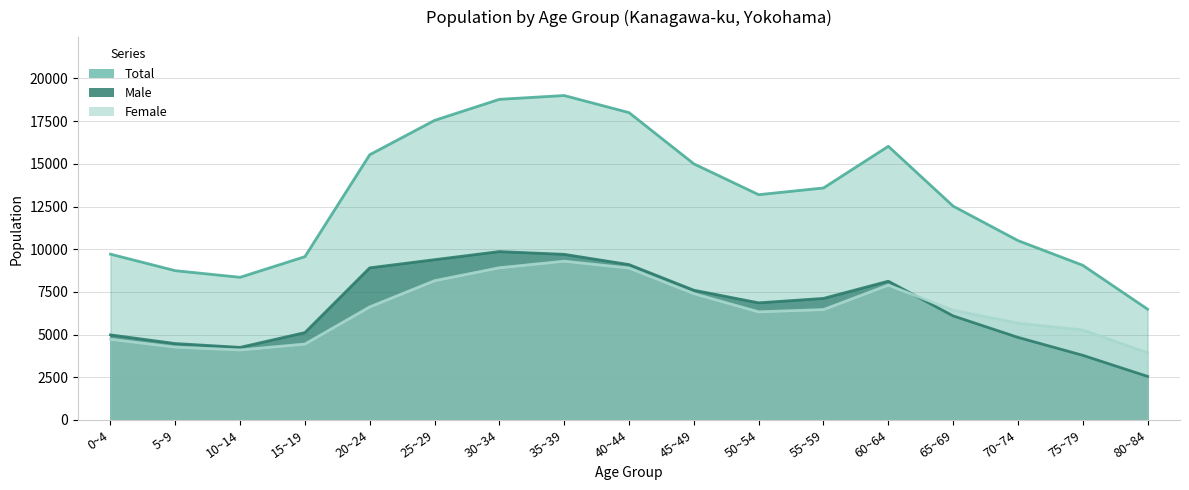

At which category does Male reach its first local peak?

30~34